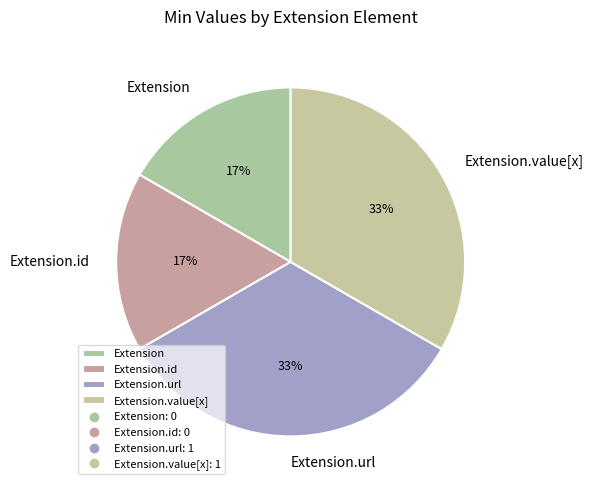

Is there any slice that represents more than half of the pie?

No